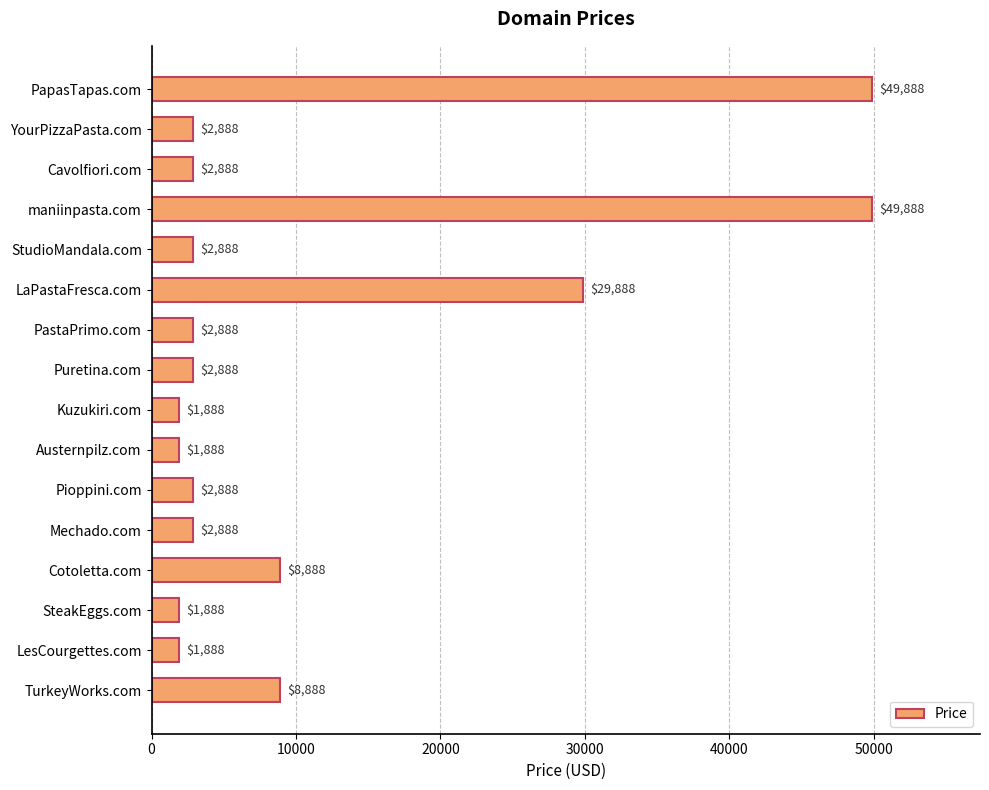

What is the value of the 16th bar from the top?

8888